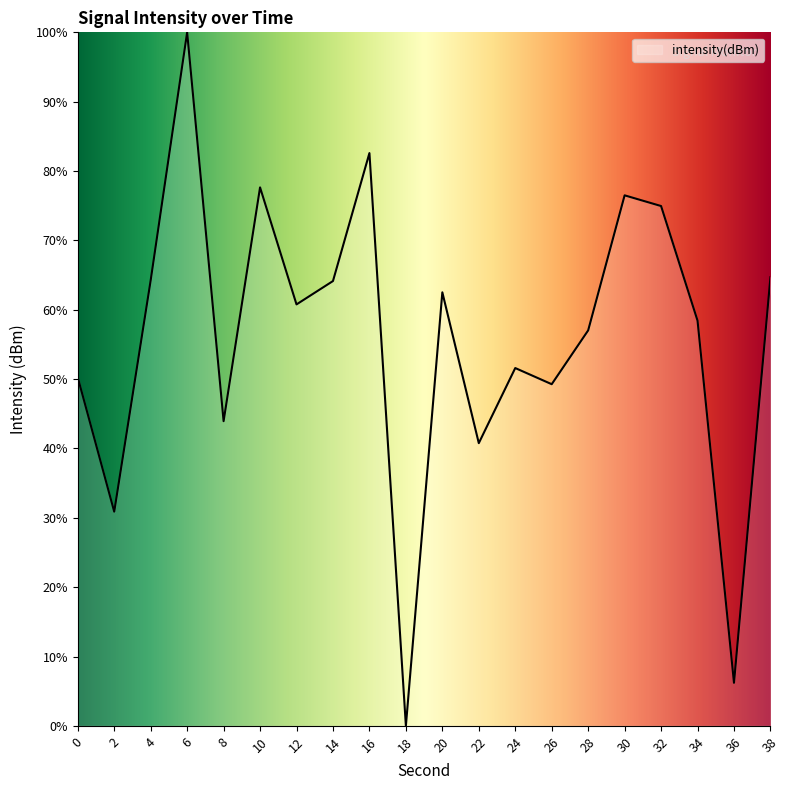

The chart shows a value of 13.7 at 8. True or false?

False